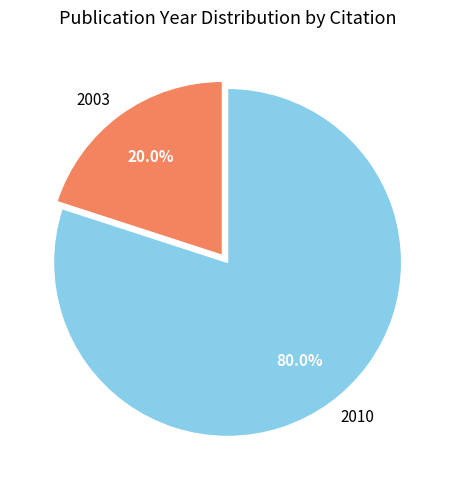

Combined, do 2010 and 2003 account for over 50%?

Yes